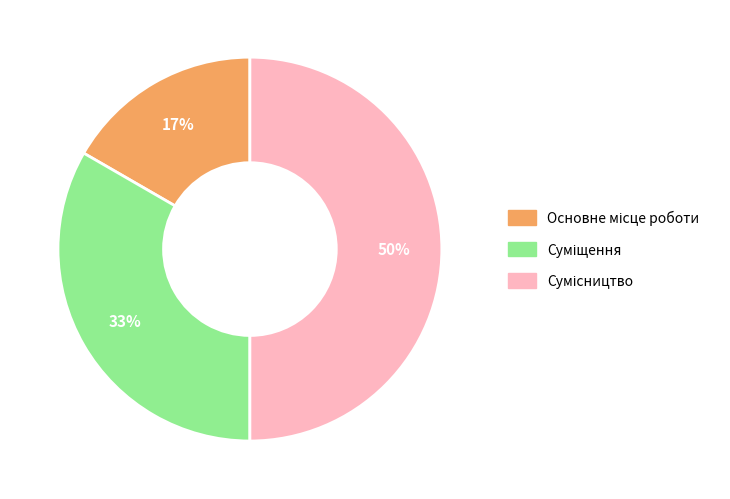

To the nearest percent, what is the difference between the largest and smallest slice percentages?

33%